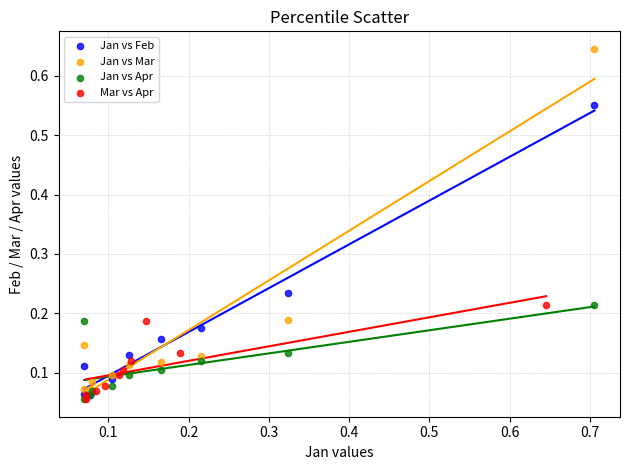

Which series has the largest Y range (max minus min)?

Jan vs Mar